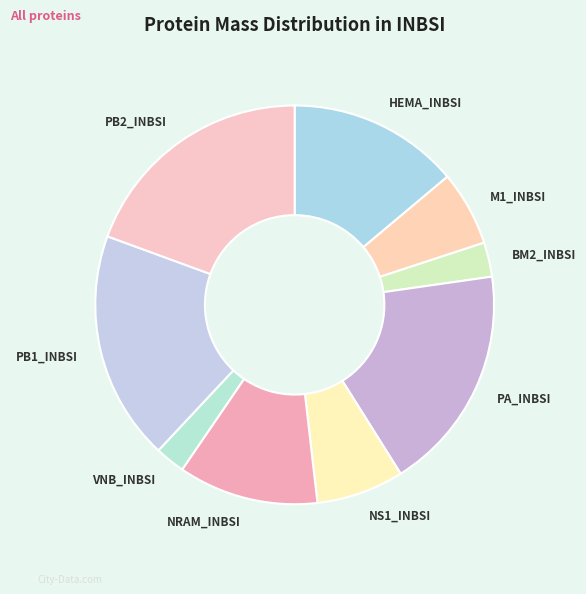

Which has a higher value, PB1_INBSI or BM2_INBSI?

PB1_INBSI